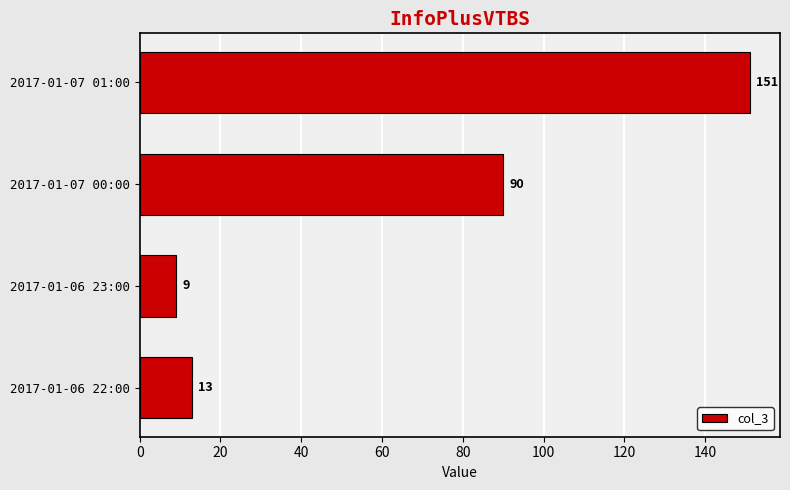

Reading top to bottom, extract all data points from this chart.

151	90	9	13